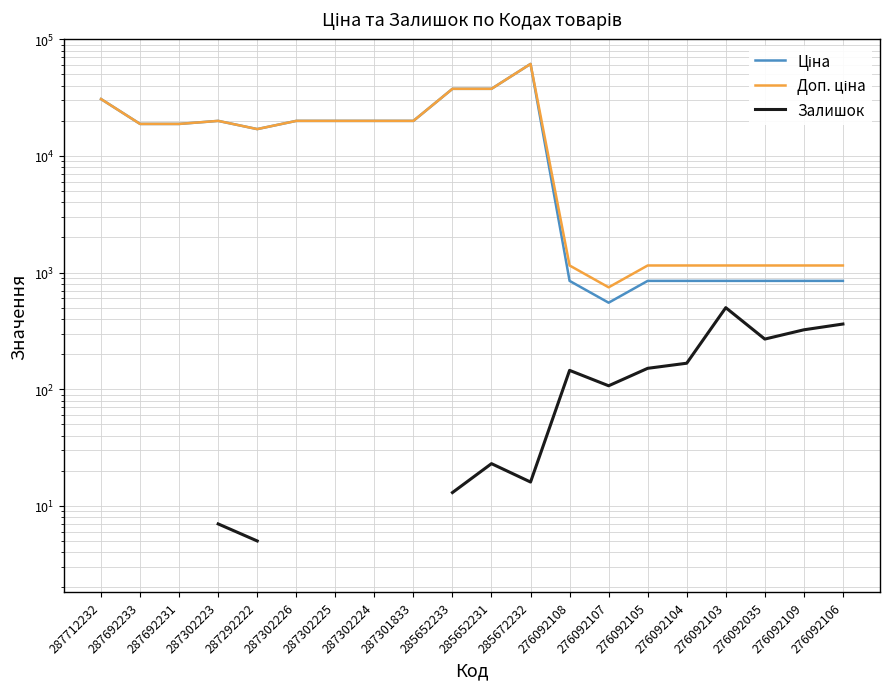

Is the value of Ціна at 276092107 greater than the value of Доп. ціна at 287302226?

No